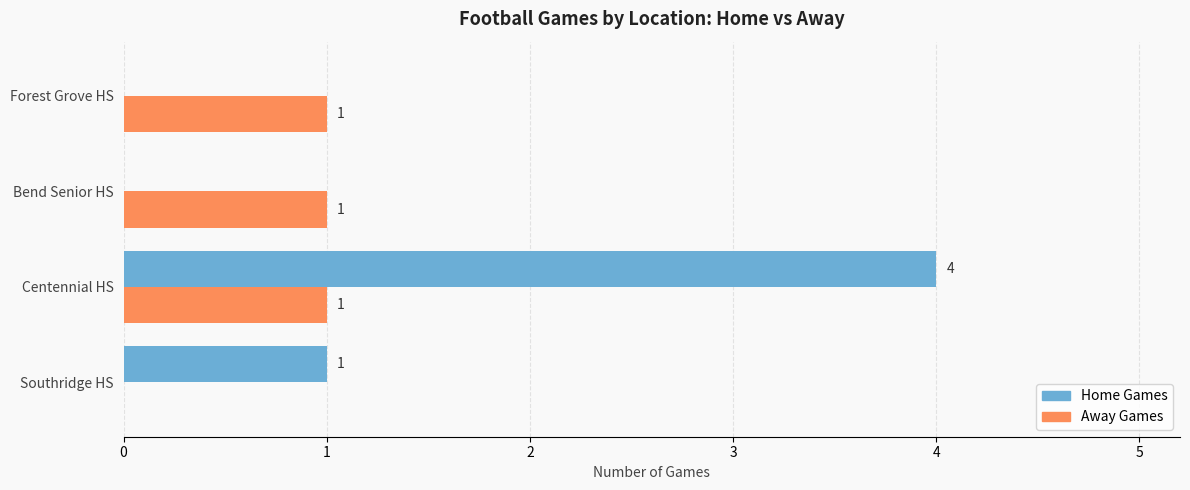

Is it true that Home Games equals 1 at Southridge HS?

True